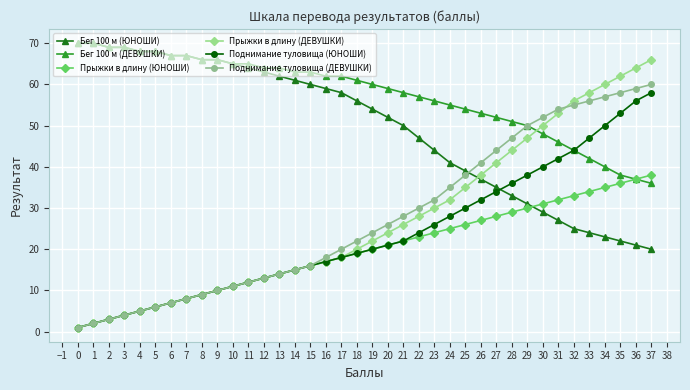

At which label does Прыжки в длину (ЮНОШИ) reach its minimum?

0